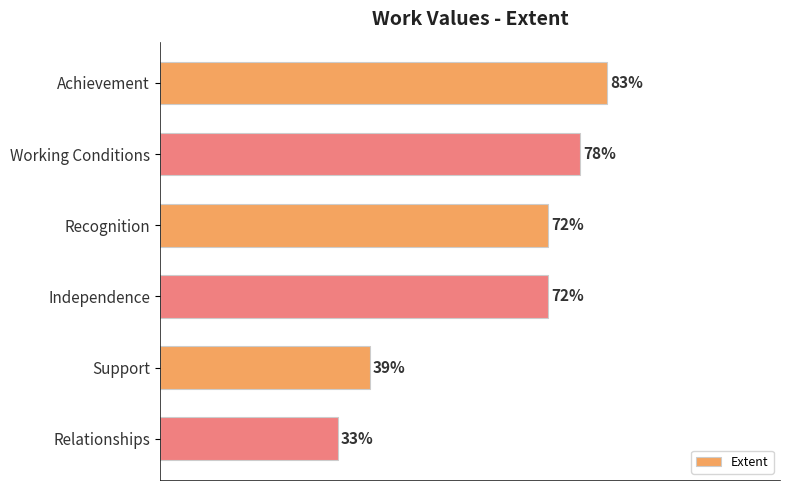

Between Achievement and Relationships, which is larger?

Achievement